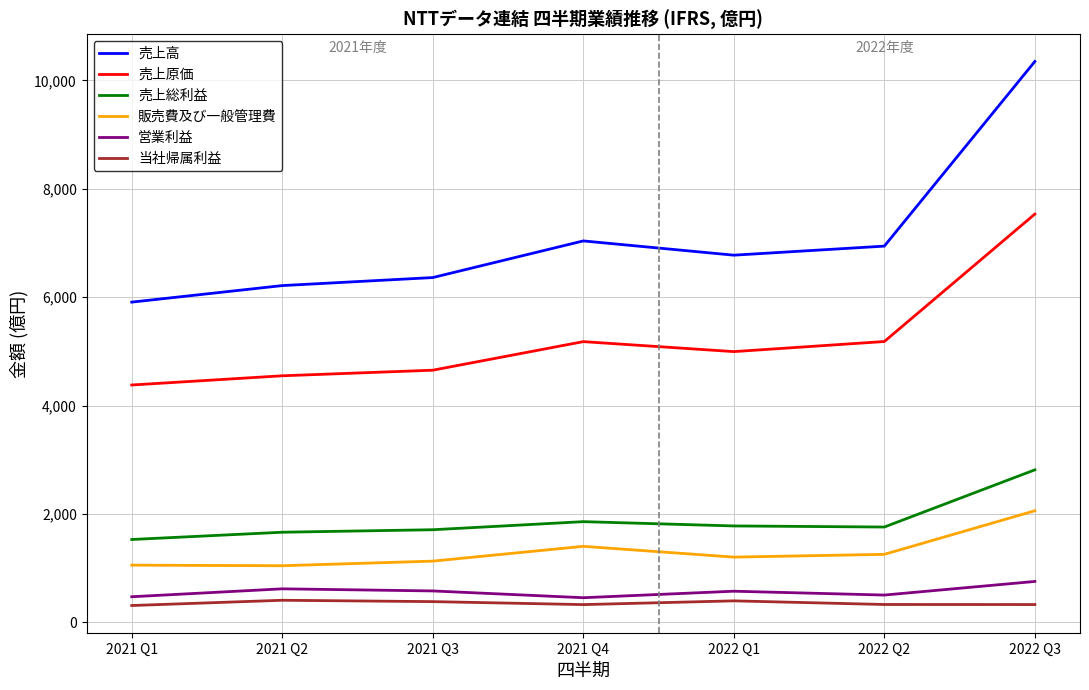

Rank the series by their maximum value, from lowest to highest.

当社帰属利益, 営業利益, 販売費及び一般管理費, 売上総利益, 売上原価, 売上高